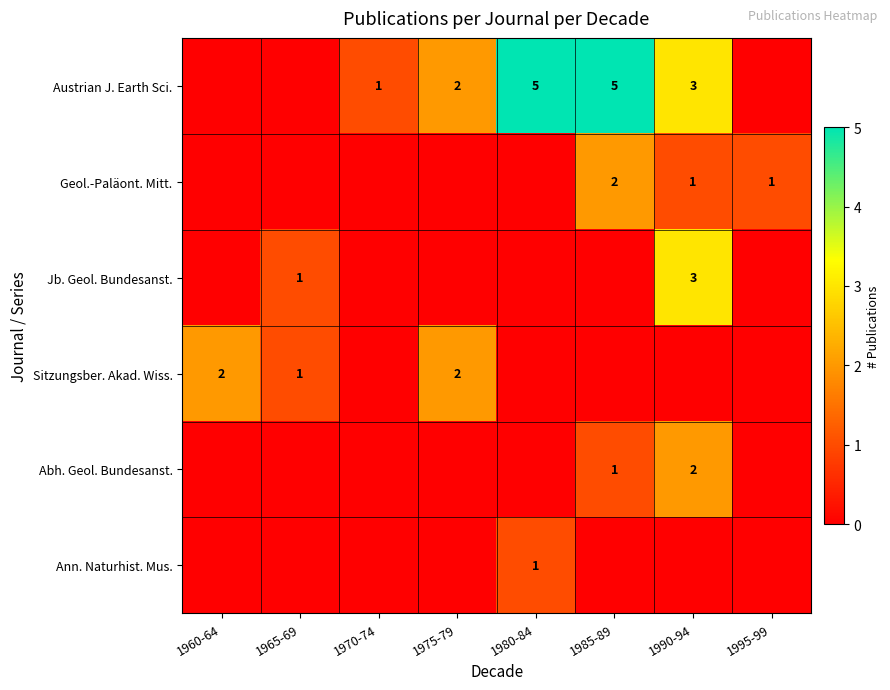

What is the sum of the Austrian J. Earth Sci. values at 1975-79 and 1990-94?

5